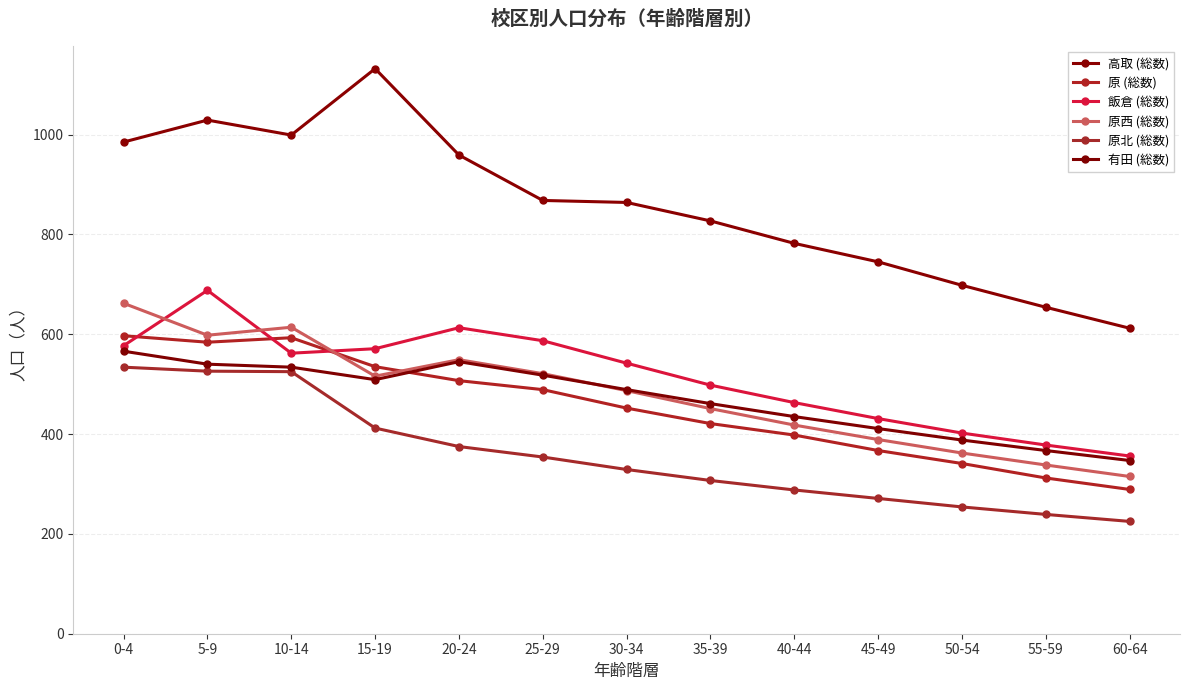

True or false: 高取 (総数) has a value of 1163 at 40-44.

False